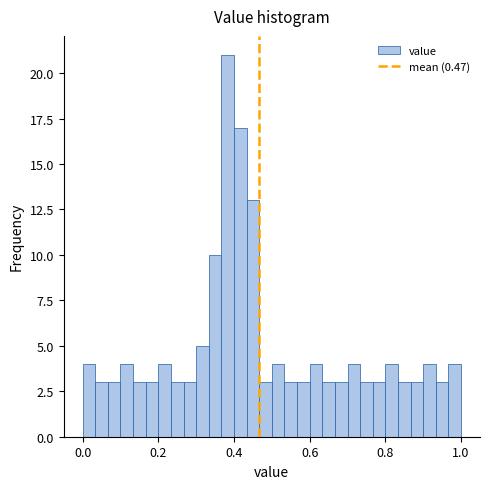

Around what value on the x-axis is the tallest bar? Give the approximate position of its centre, as read against the axis.

0.38